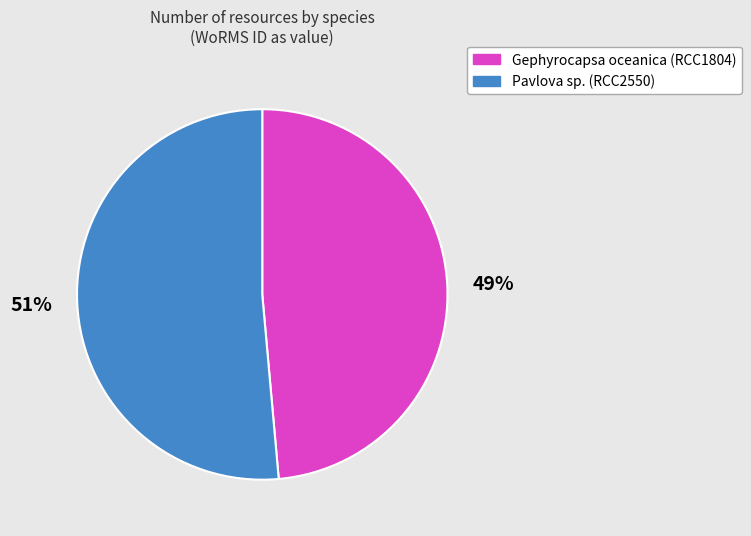

Is it true that Gephyrocapsa oceanica (RCC1804) is 49% of the pie?

True